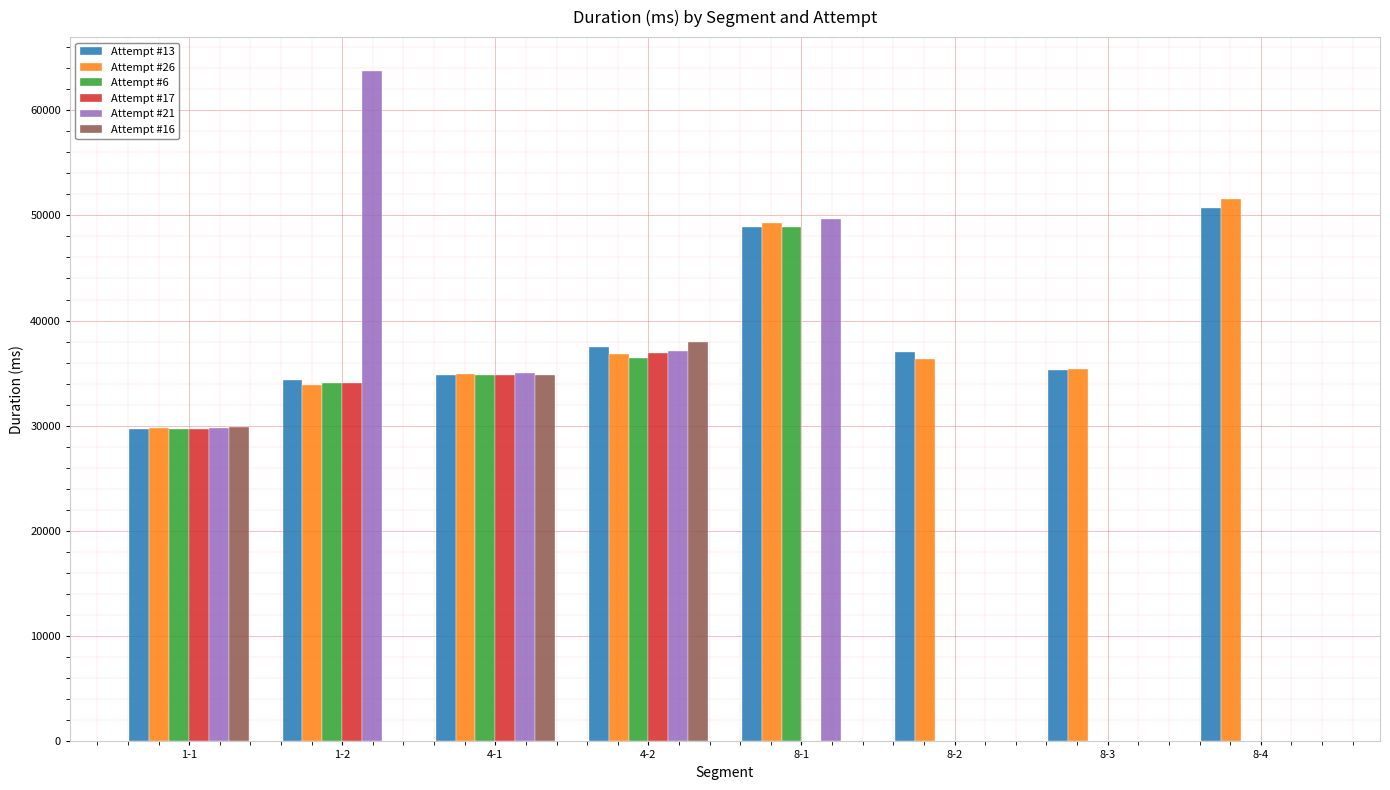

Is the value of Attempt #26 at 8-2 greater than the value of Attempt #16 at 8-3?

Yes